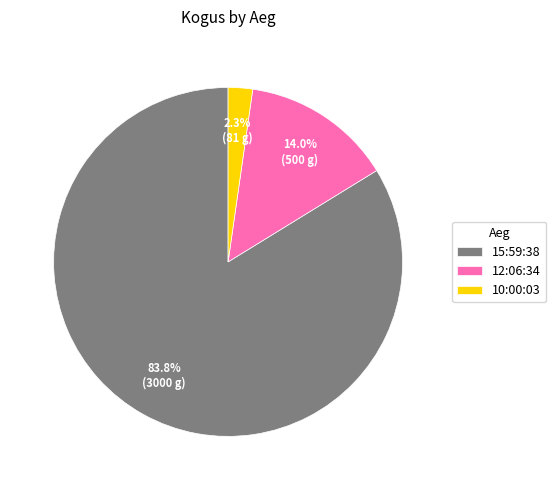

Which has a higher value, 15:59:38 or 10:00:03?

15:59:38